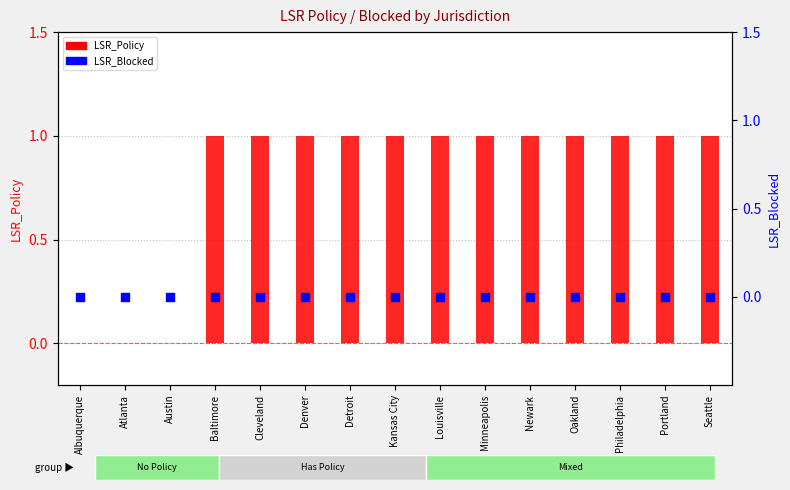

At how many categories does at least one series exceed 0?

12